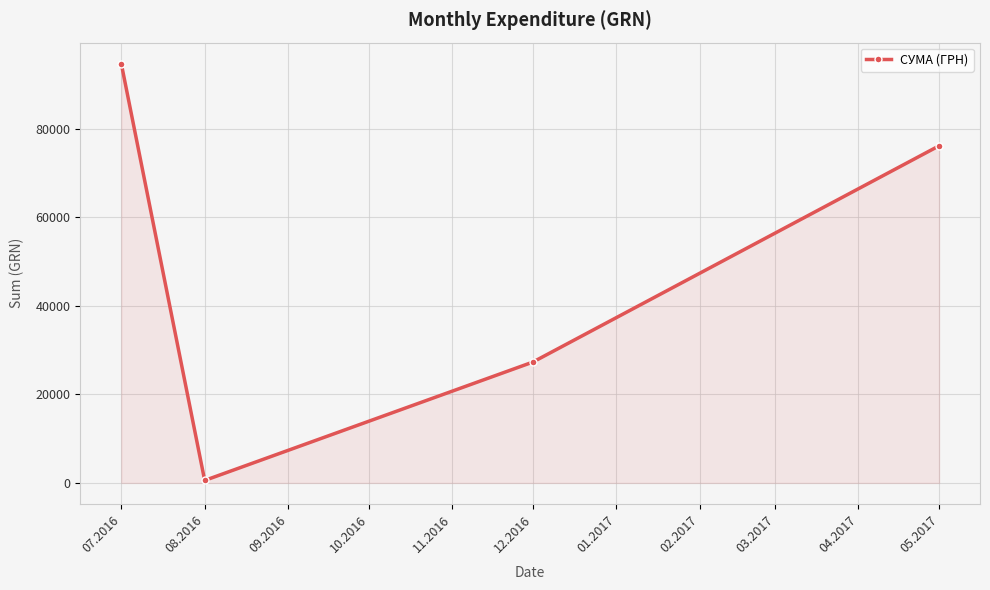

Reading left to right, list all the values displayed in this chart.

07.2016=94788.2	08.2016=561.4	12.2016=27320.0	05.2017=76202.7